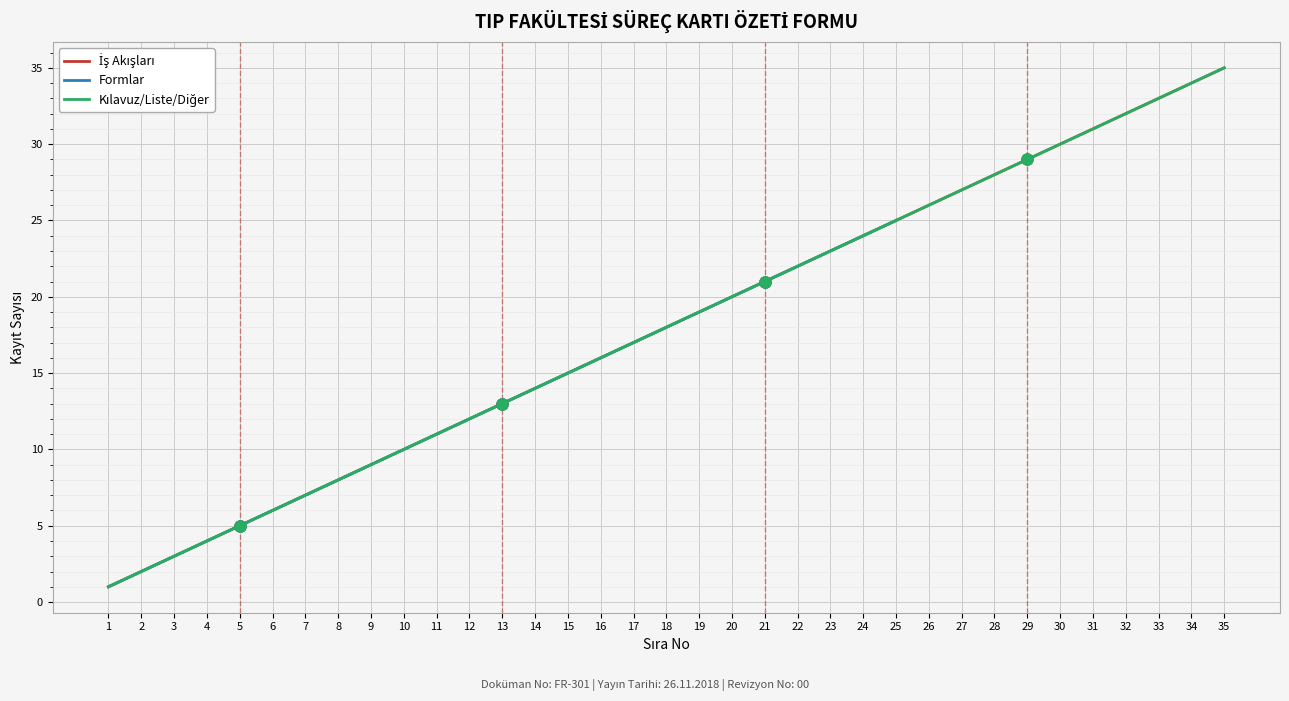

Which series has the largest total across all categories?

İş Akışları